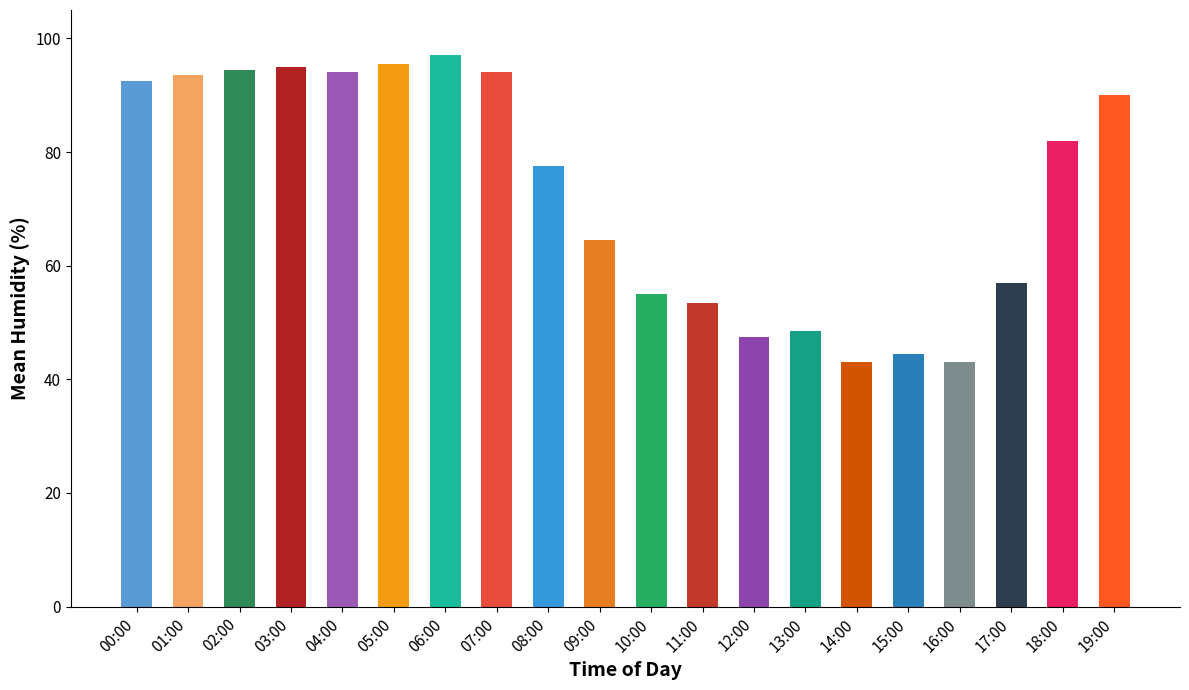

Does the chart contain stacked bars?

No